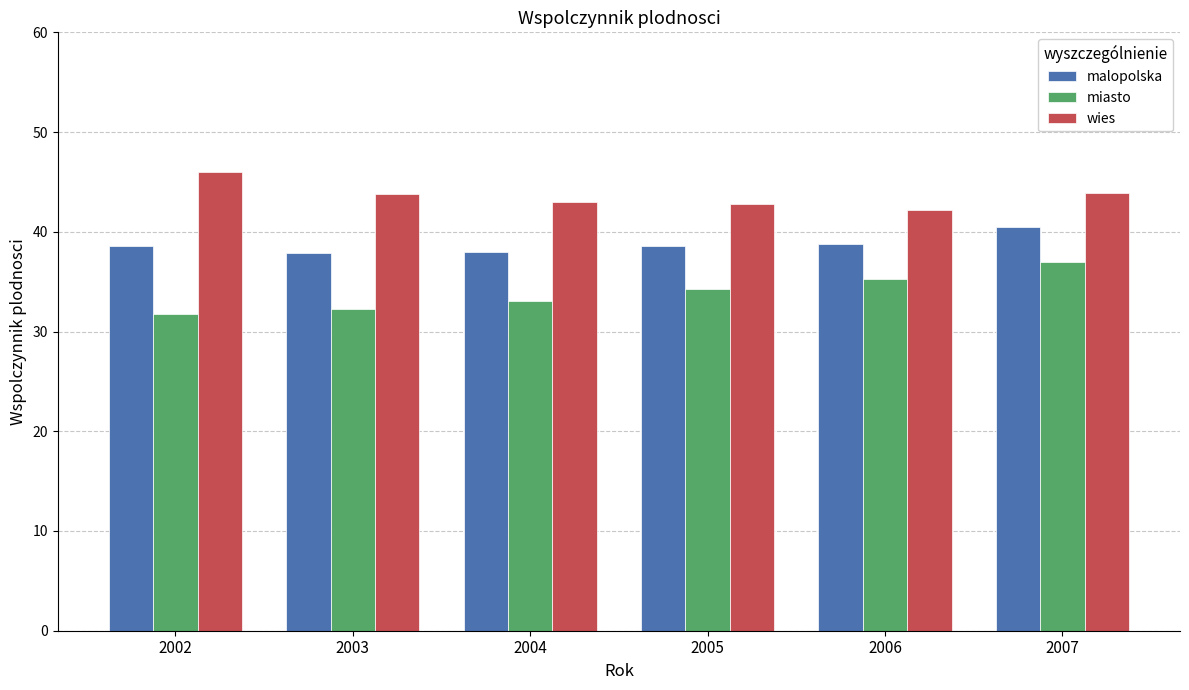

What is the difference between the miasto values at 2005 and 2003?

2.0